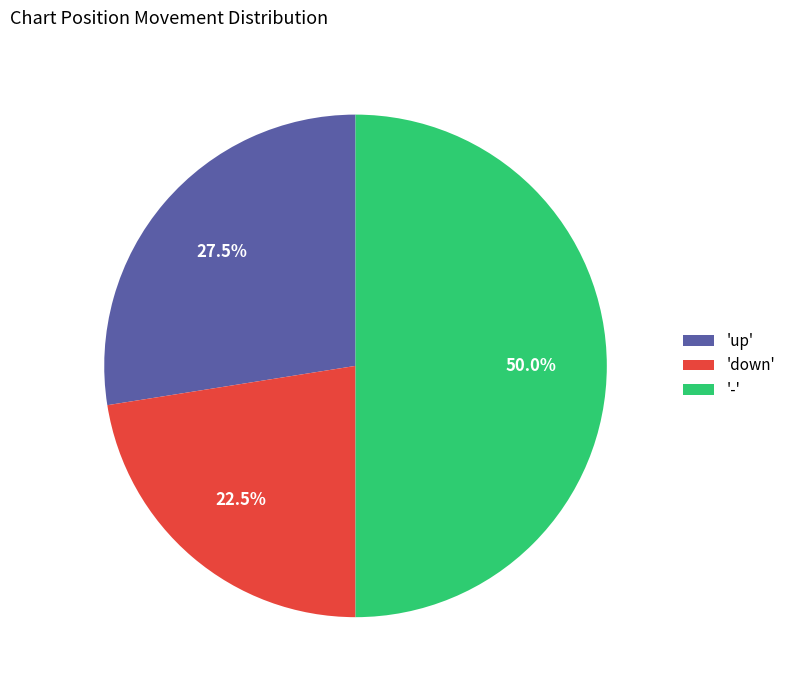

Which has a higher value, 'up' or '-'?

'-'